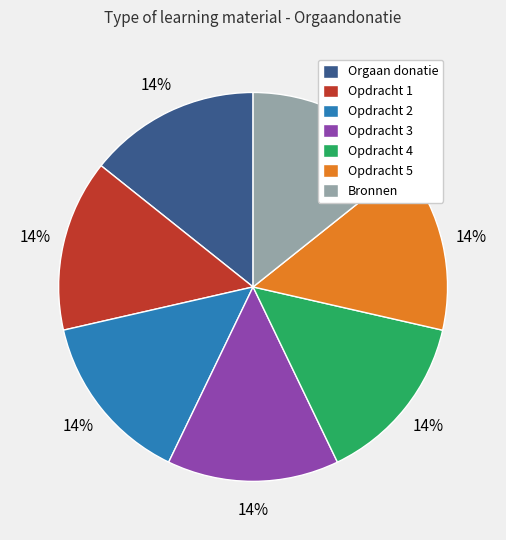

Do Opdracht 2 and Opdracht 5 together represent more than half of the pie?

No